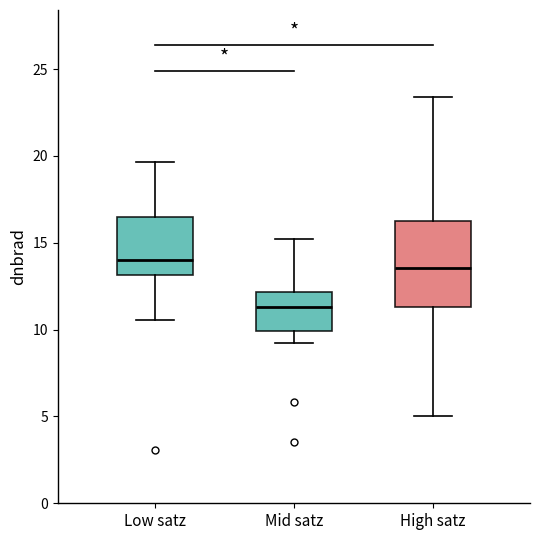

Where does the median line of the box for Low satz sit on the y-axis? The values are not printed on the chart, so give them approximately, as read against the axis.

14.0